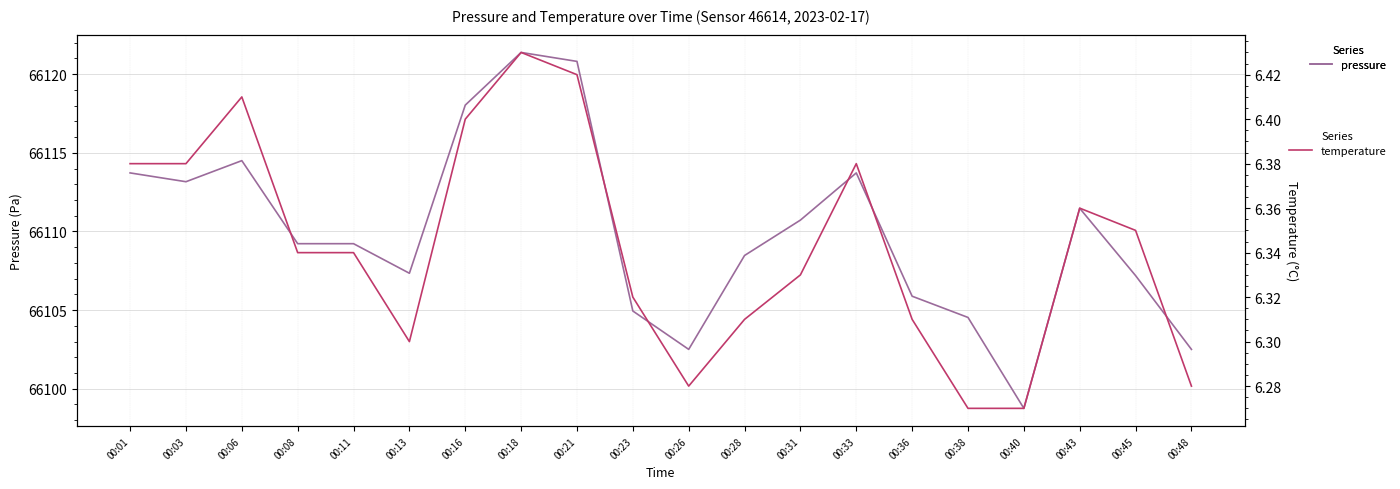

Which series changed the most between 00:33 and 00:38?

pressure